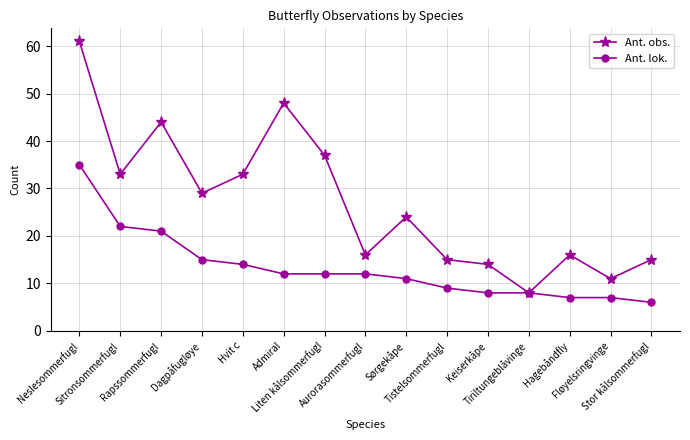

At which category does the chart reach its minimum across all series?

Stor kålsommerfugl